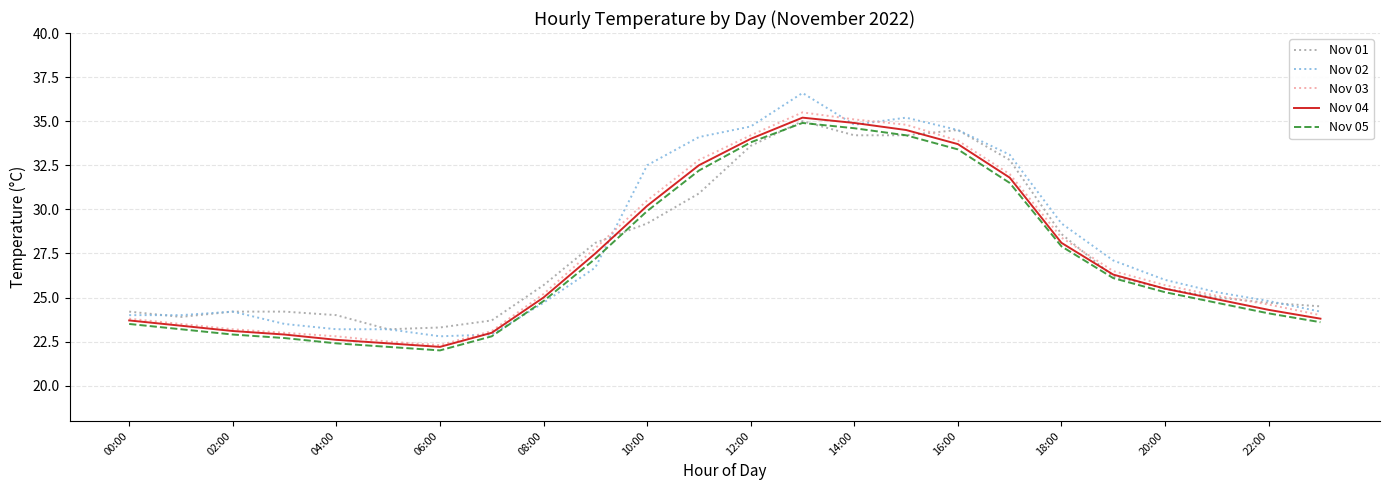

What is the smallest value displayed?

22.0